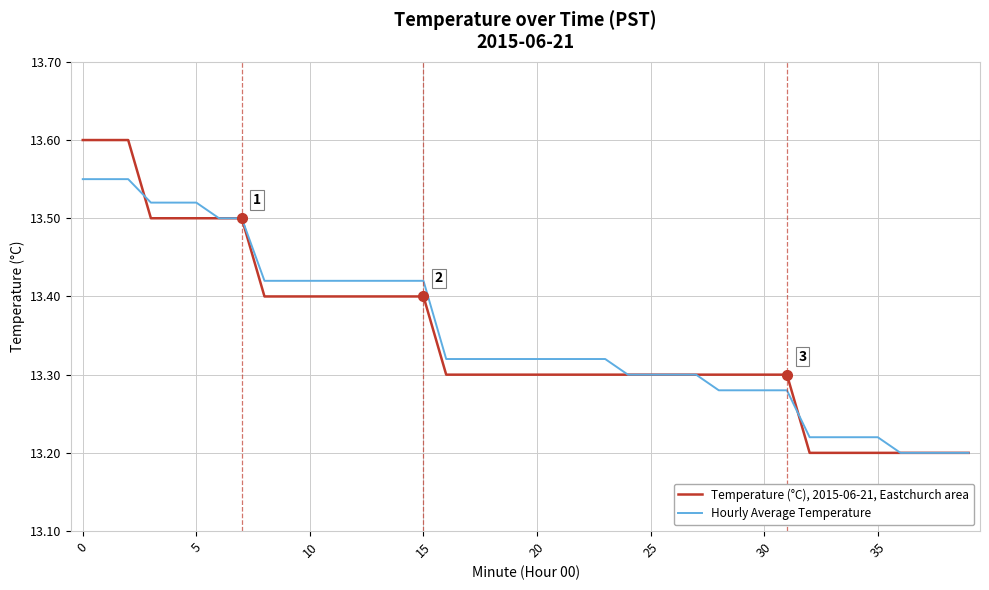

Which series has the widest spread of values?

Temperature (°C), 2015-06-21, Eastchurch area